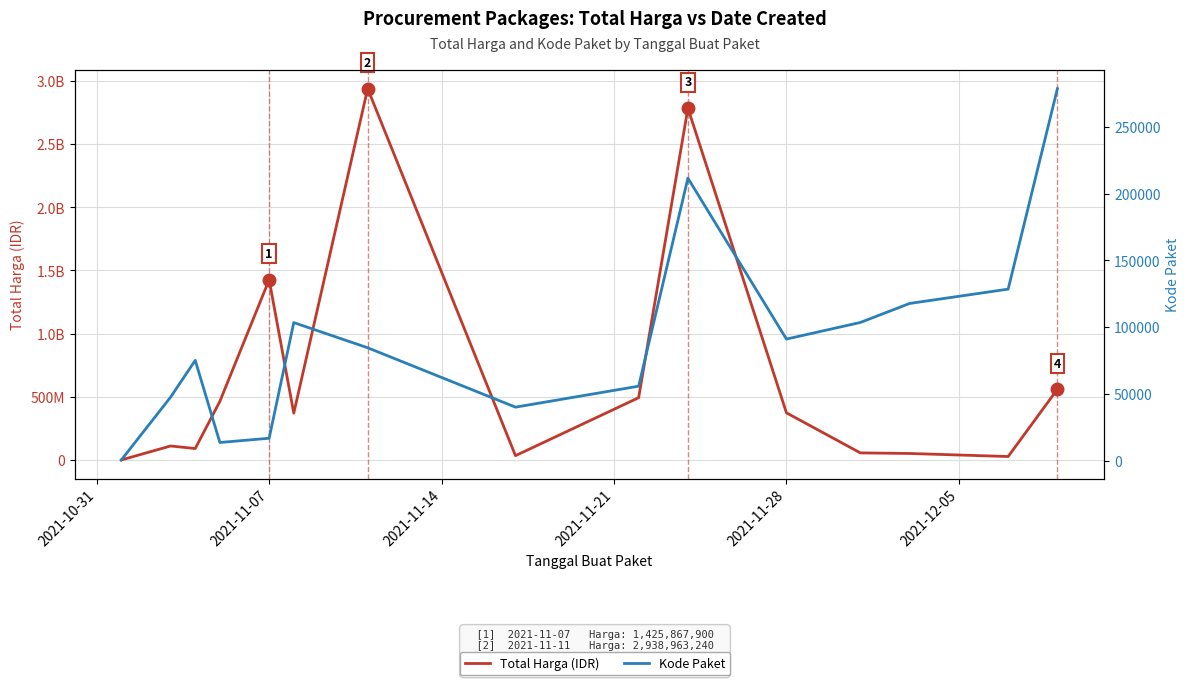

Is it true that Total Harga equals 49040953 at 13?

False